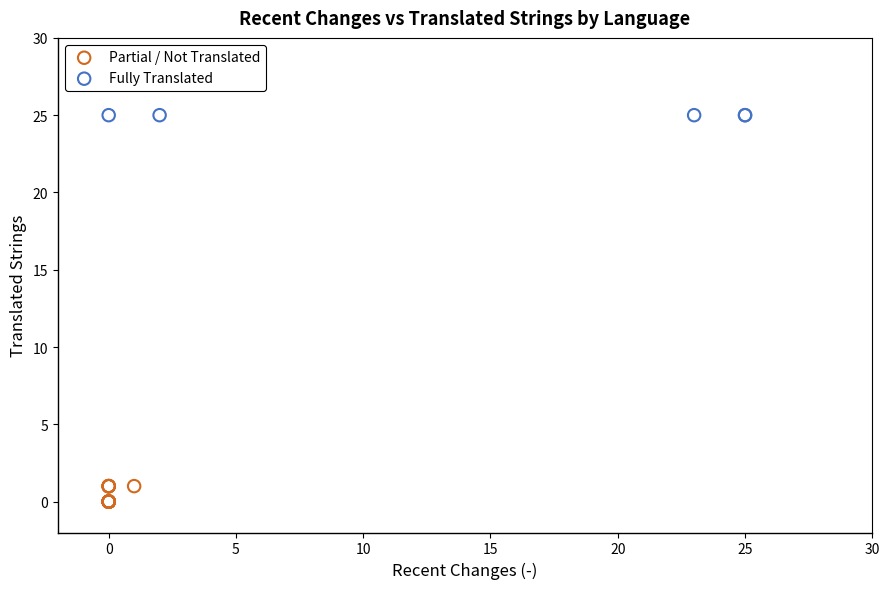

Which series contains the highest Y value?

Fully Translated